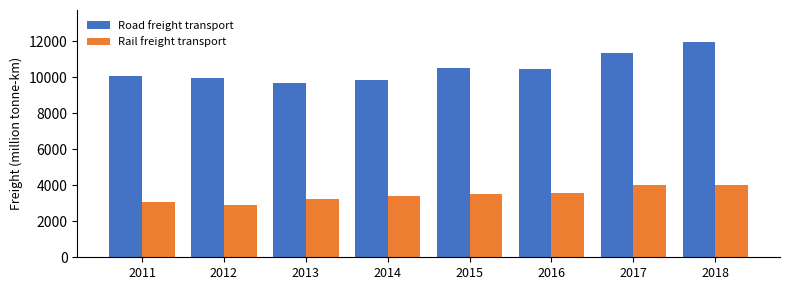

What is the lowest value of the Rail freight transport series?

2929.0